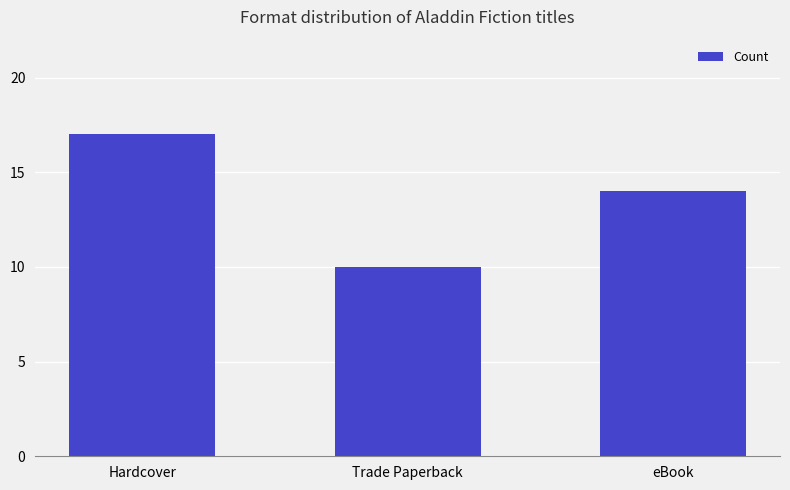

What is the value of the 1st bar from the left?

17